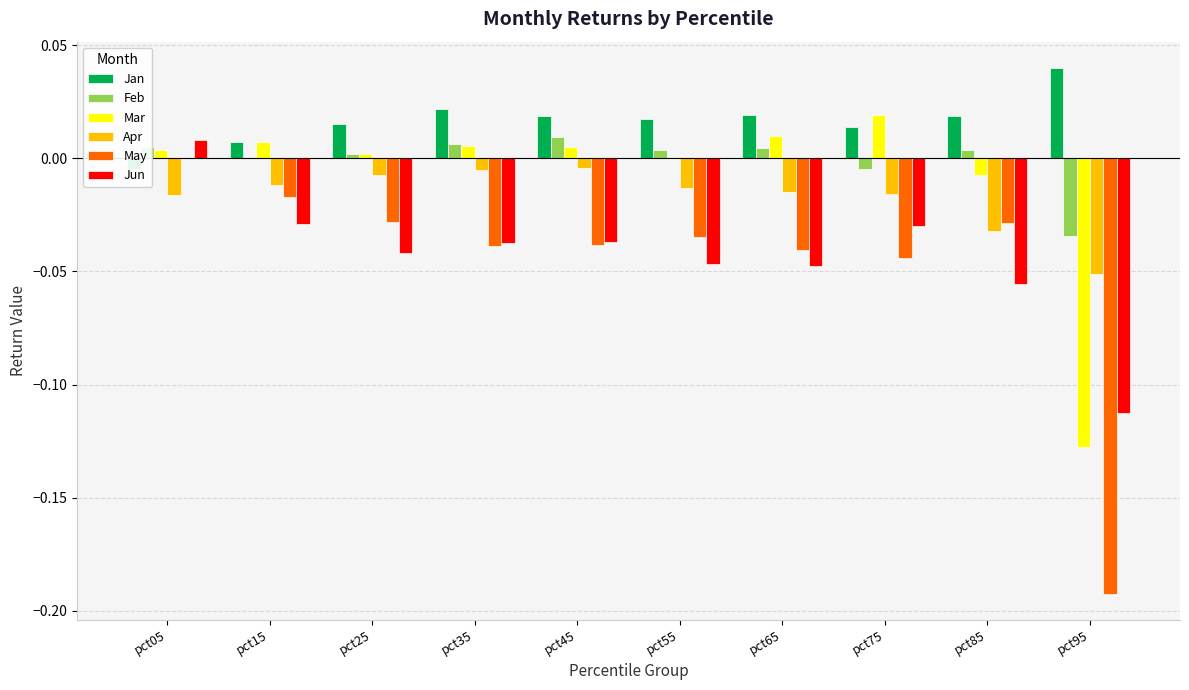

Which category has the lowest value across all series?

pct95